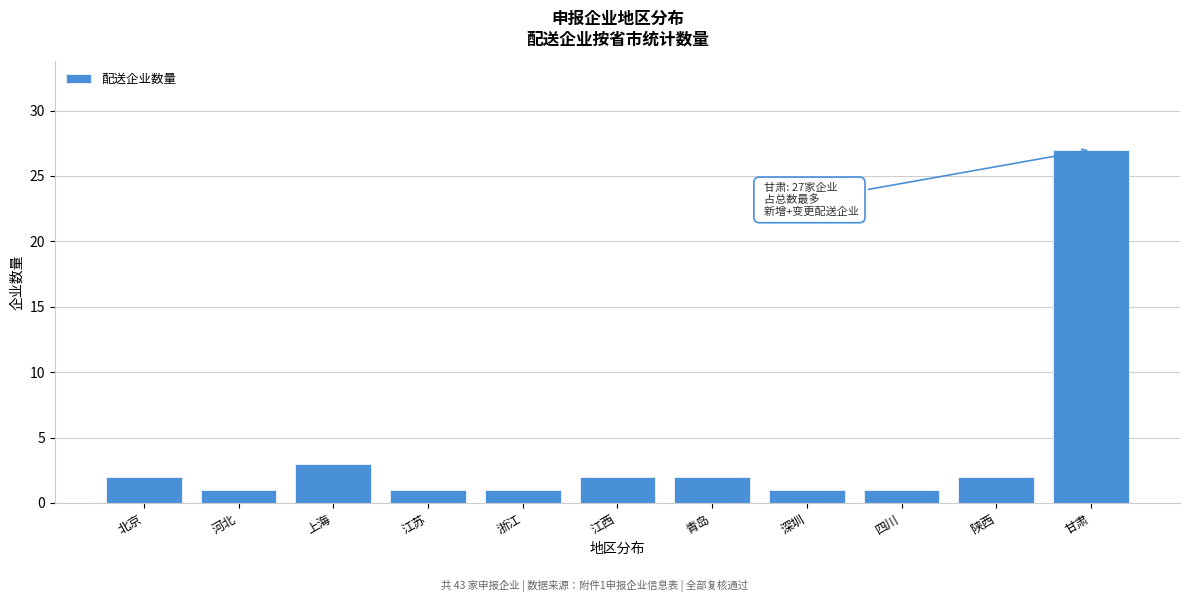

Reading left to right, transcribe all the data shown in this chart.

2	1	3	1	1	2	2	1	1	2	27